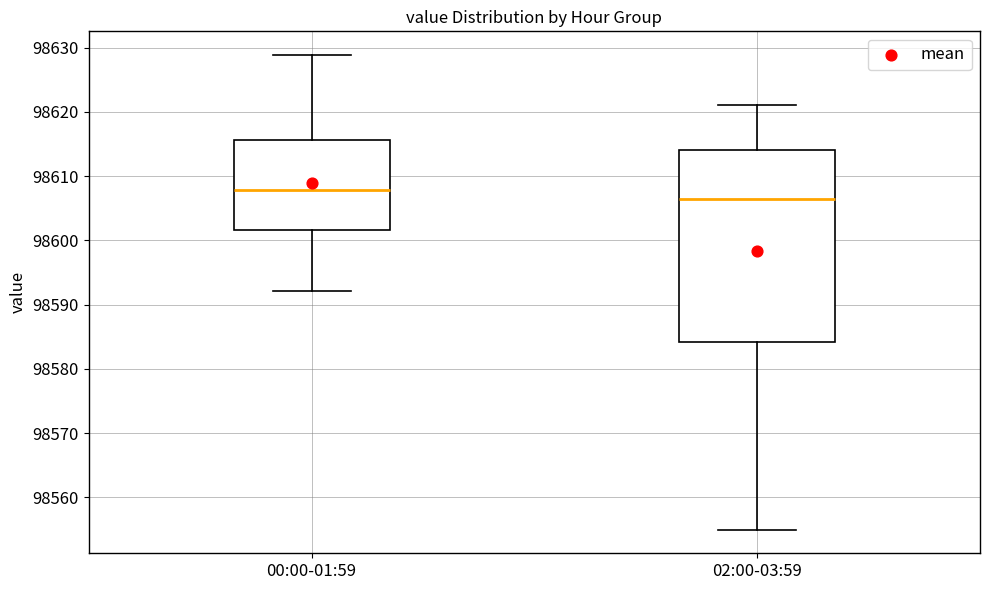

Reading left to right, transcribe this box plot: for each box, give where its median line is, the range the box spans, and where its two whiskers end, as read against the y-axis. The values are not printed on the chart, so give them approximately, as read against the axis.

00:00-01:59: median 98608, box 98602 to 98616, whiskers 98592 to 98629
02:00-03:59: median 98607, box 98584 to 98614, whiskers 98555 to 98621